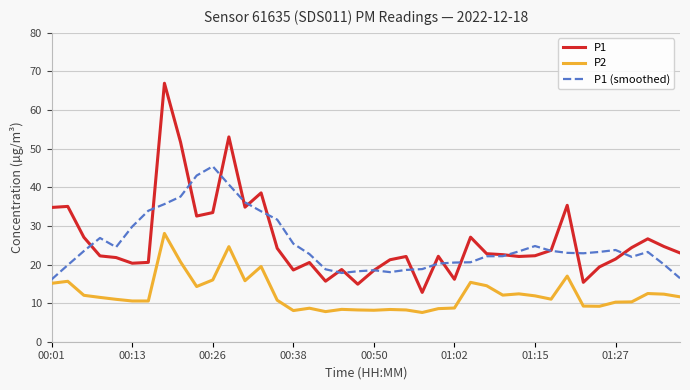

List the series in order of their peak value, highest first.

P1, P1 (smoothed), P2